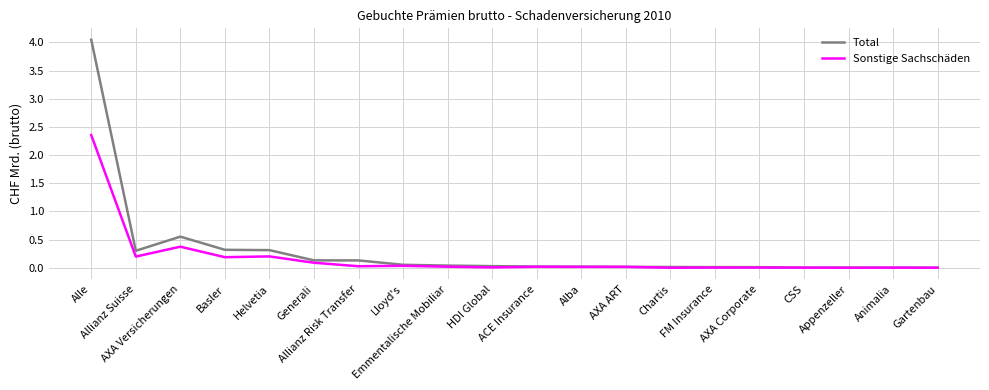

What is the difference between the maximum and minimum values in the Sonstige Sachschäden series?

2.4